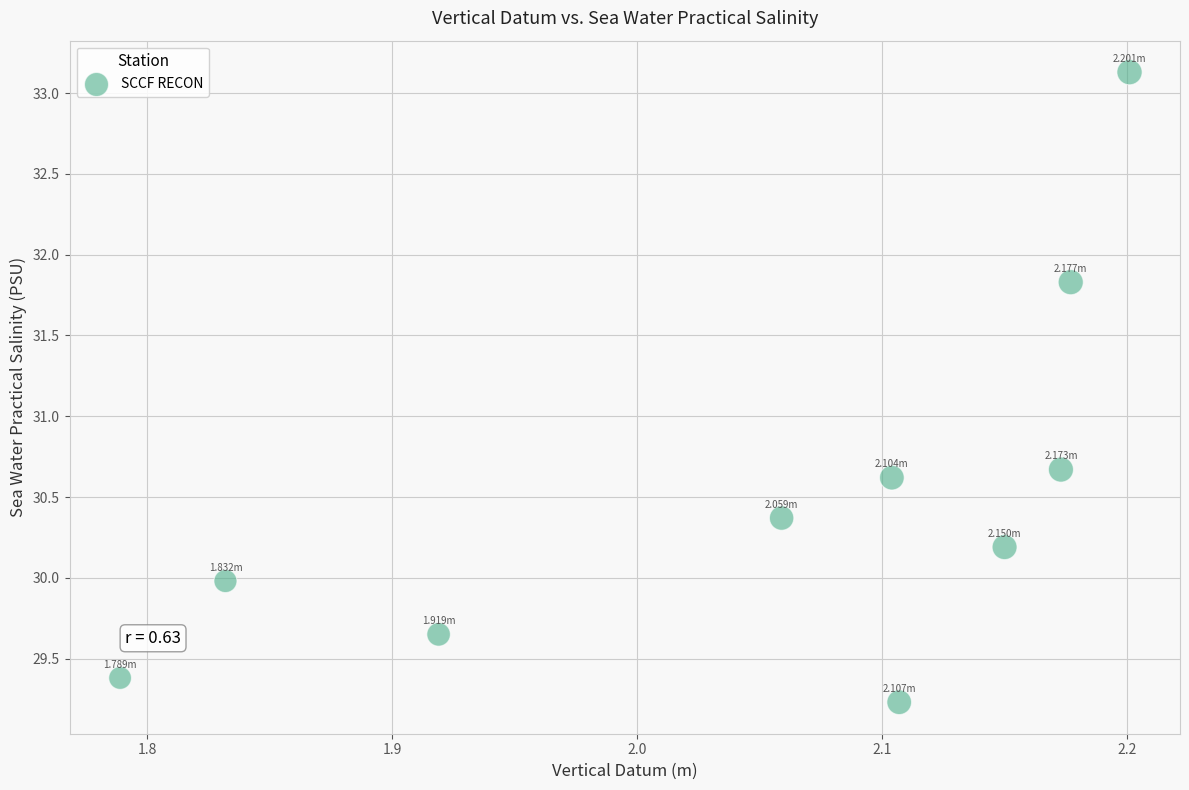

What is the range of Y values (max minus min)?

3.9